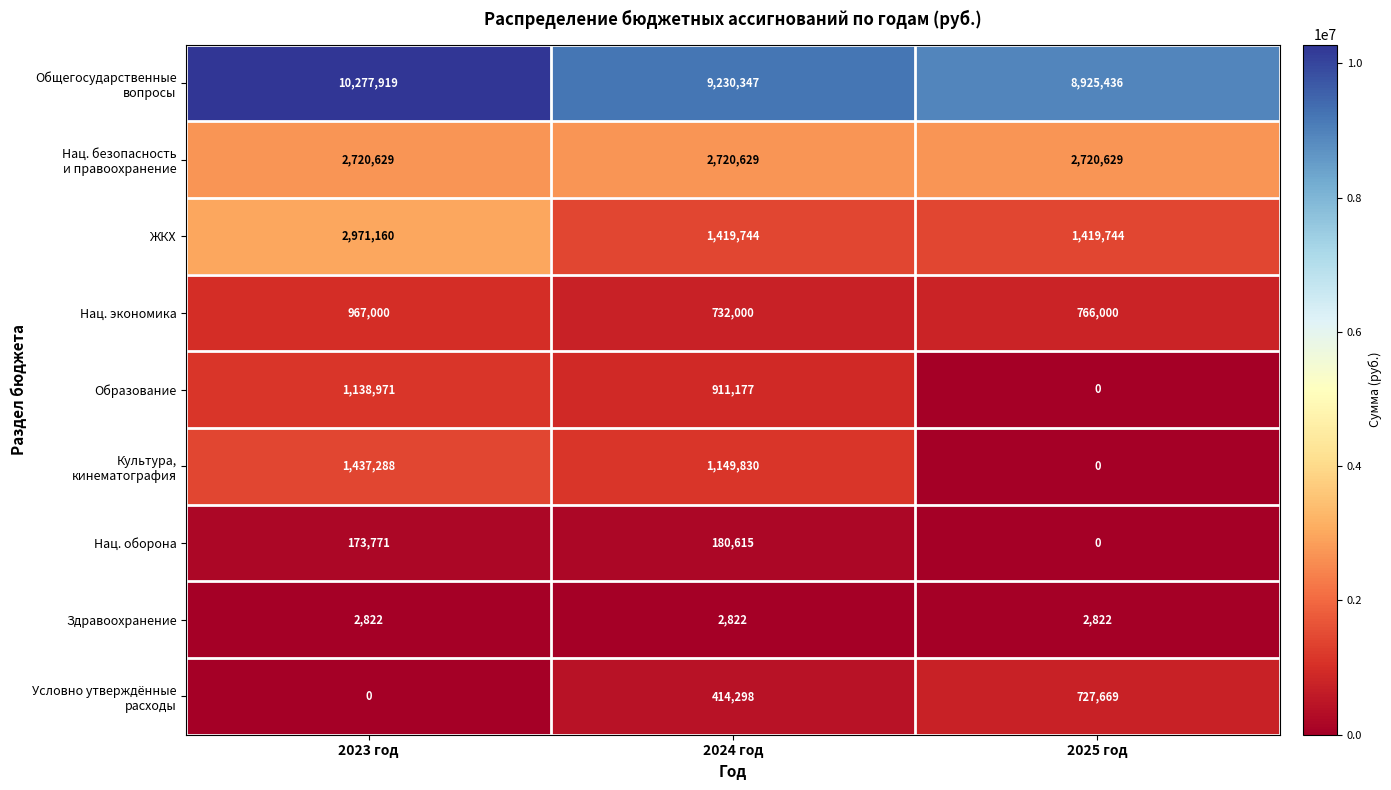

True or false: Нац. оборона has a value of 180615 at 2024 год.

True